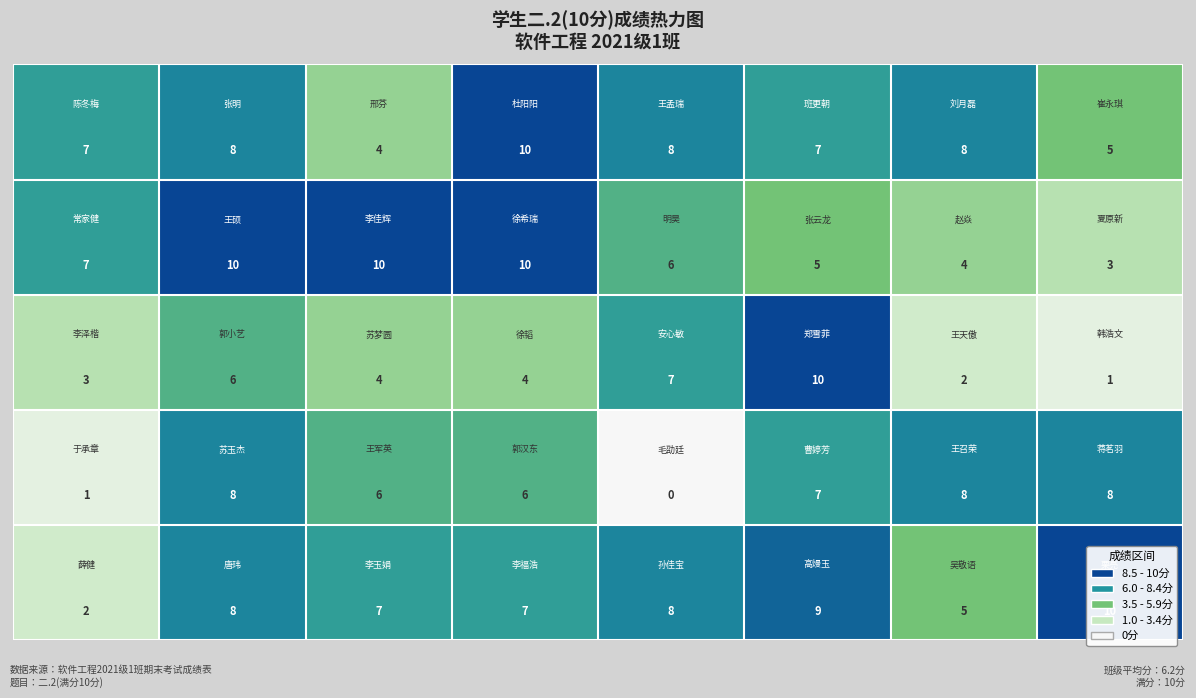

What is the maximum value shown in the chart?

10